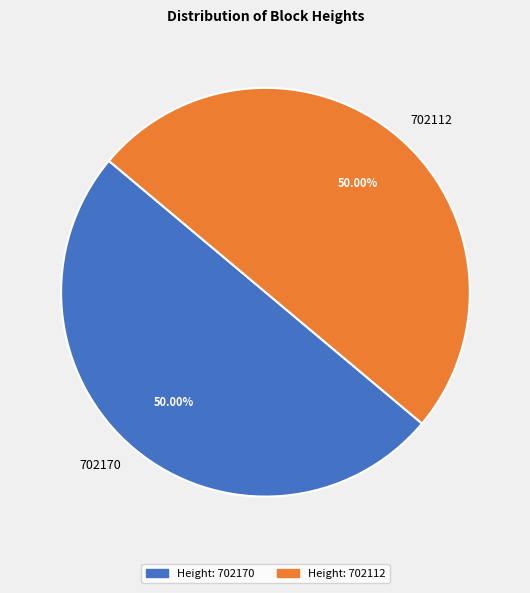

How much of the chart is everything except 702170?

50.0%